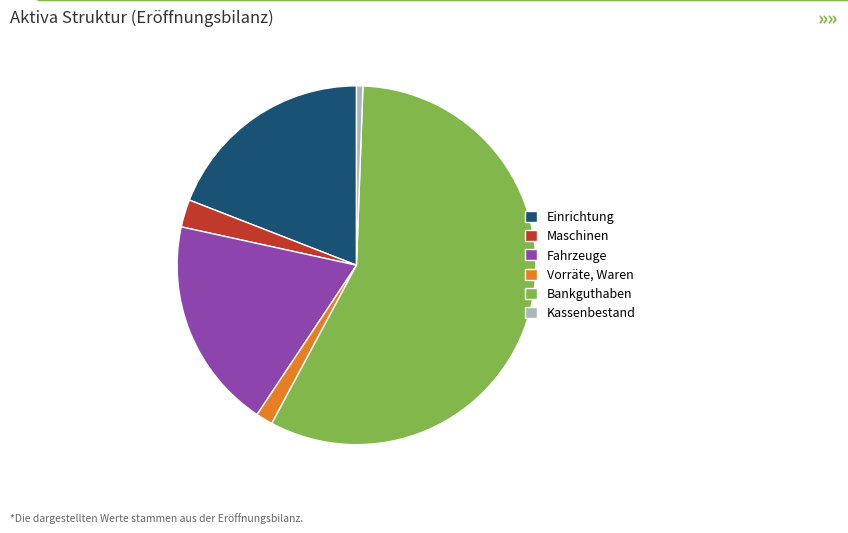

Which slice is the largest?

Bankguthaben